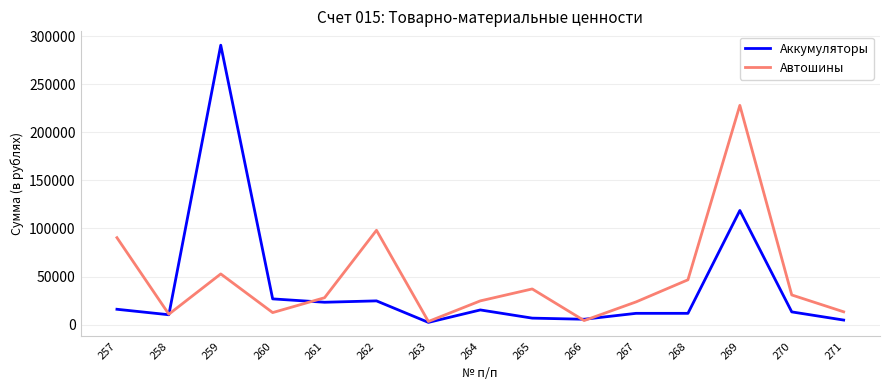

The value of Аккумуляторы at 268 is 11718.6. True or false?

True